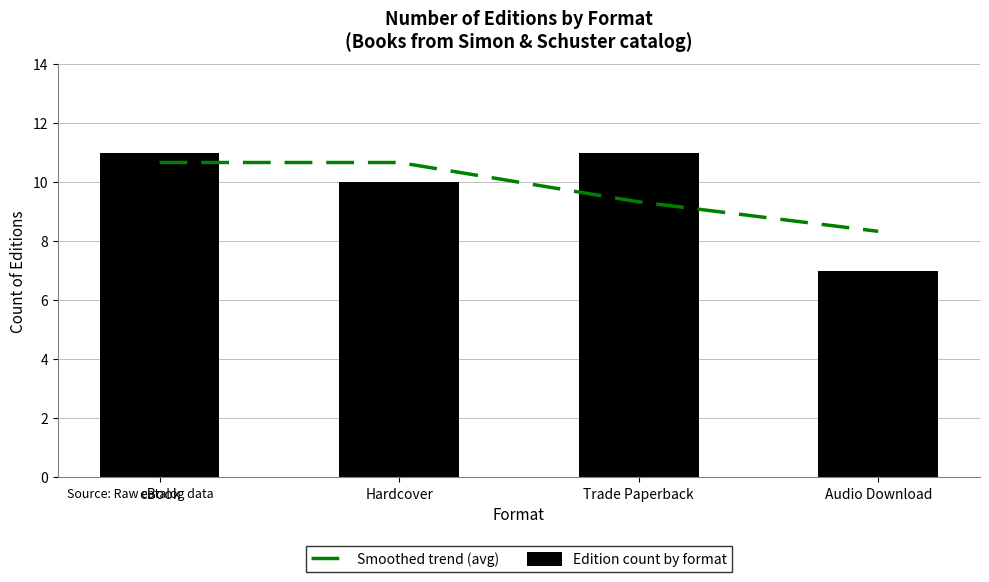

What is the difference between the maximum and minimum values in the Edition count by format series?

4